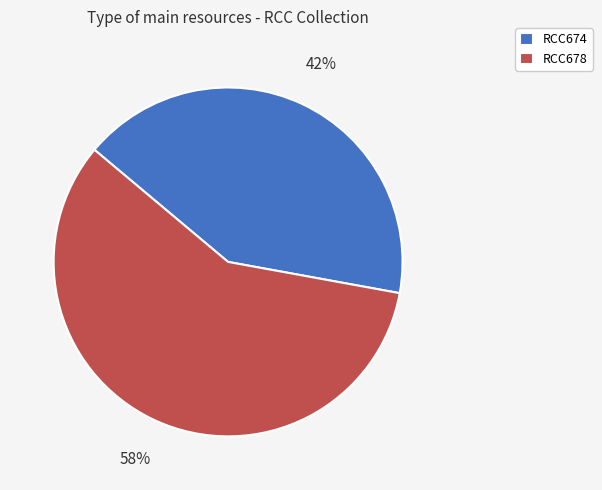

Is it true that RCC678 is 65% of the pie?

False